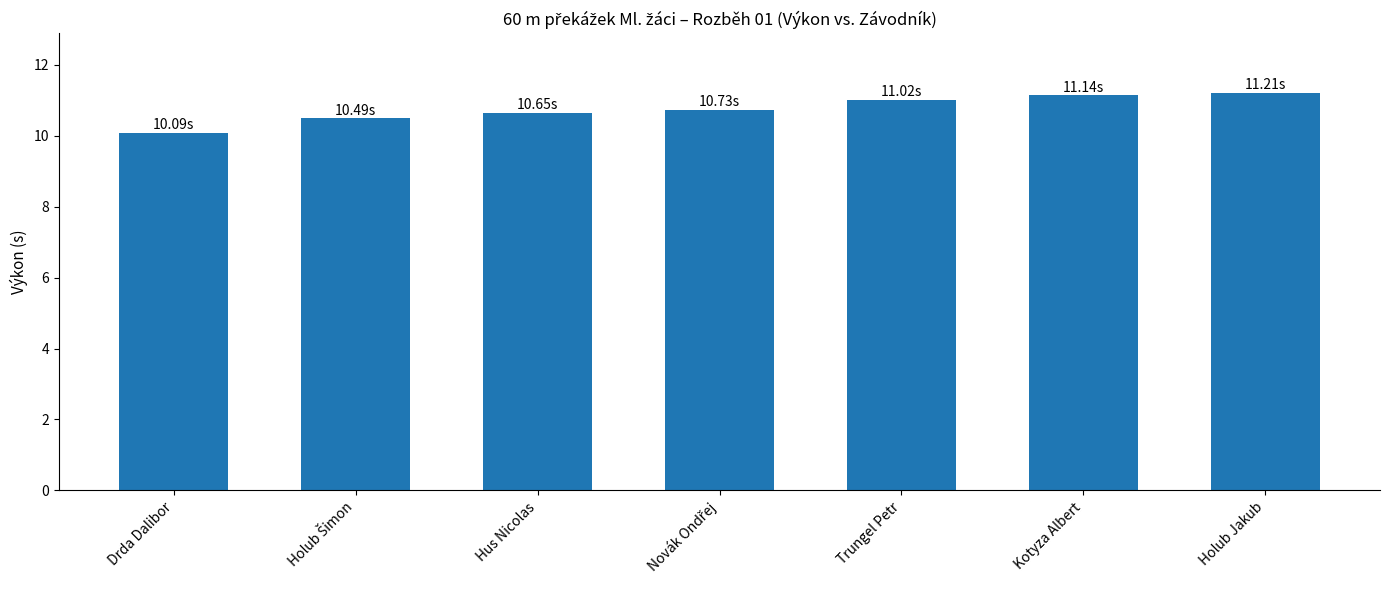

What is the label of the 7th bar from the left?

Holub Jakub